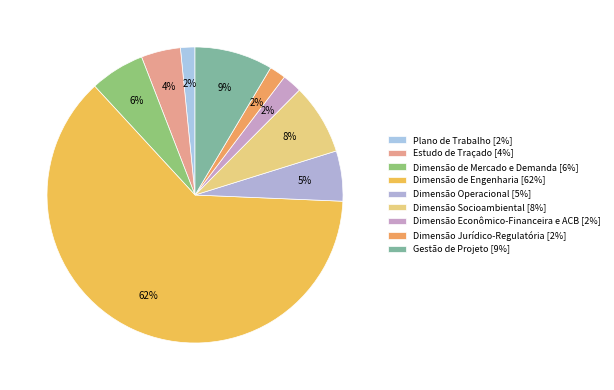

Which category has the smallest portion of the pie?

Plano de Trabalho